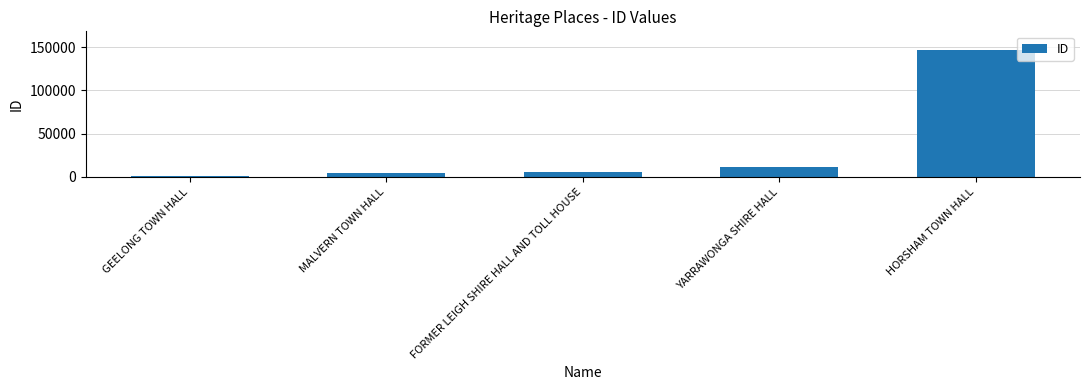

What is the change in value from MALVERN TOWN HALL to YARRAWONGA SHIRE HALL?

+7123